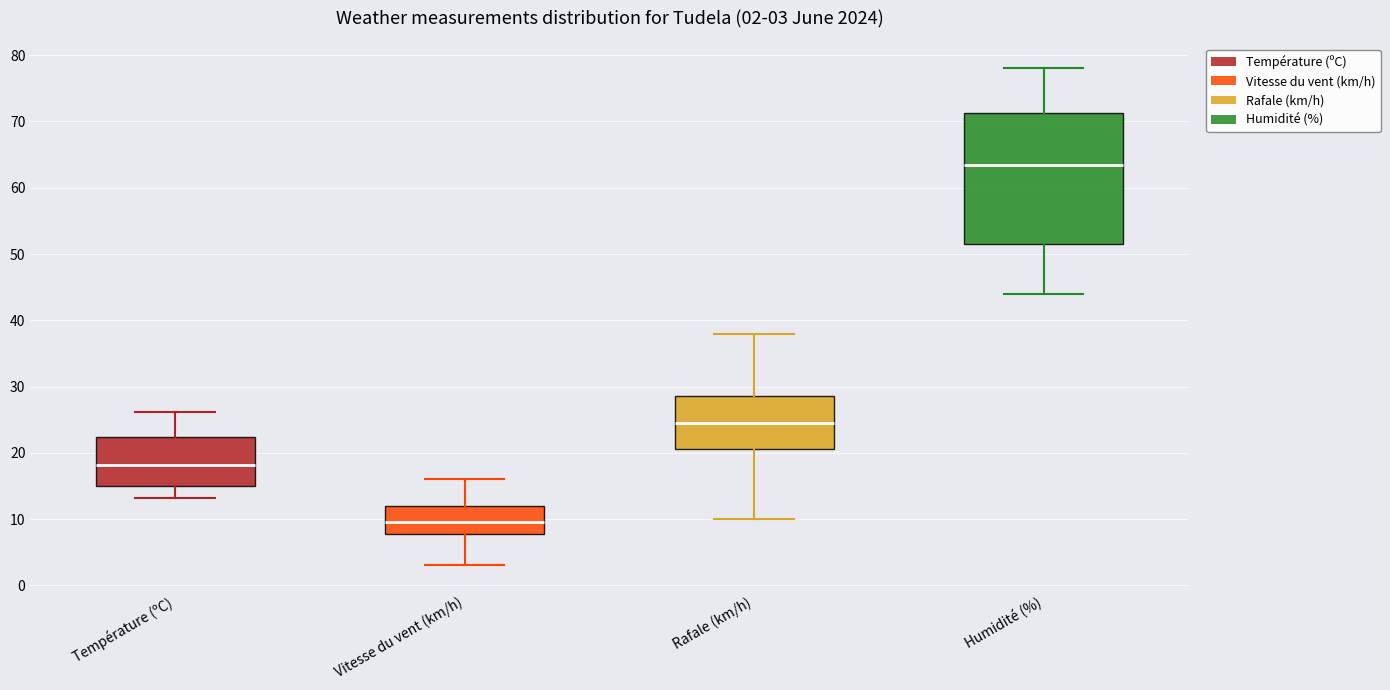

Which box has the highest median line?

Humidité (%)